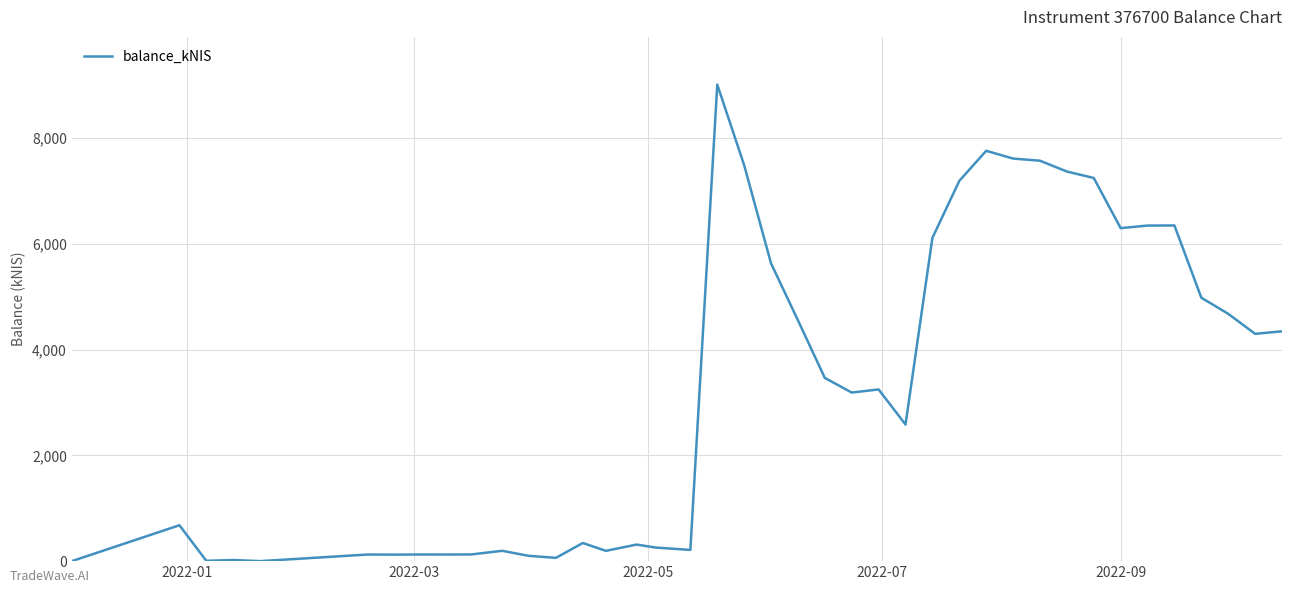

What is the difference between the maximum and minimum values?

9007.7